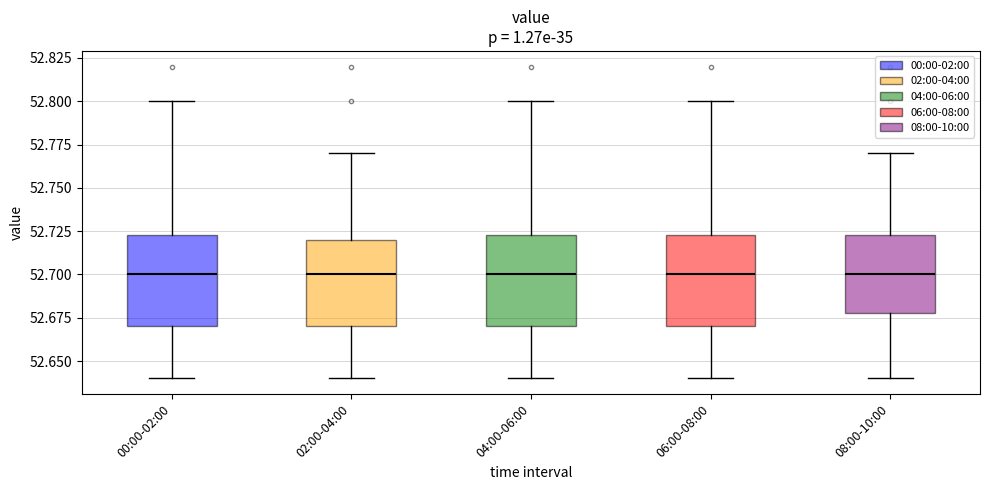

Where is the upper edge of the box for 00:00-02:00 on the y-axis? The values are not printed on the chart, so give them approximately, as read against the axis.

52.725